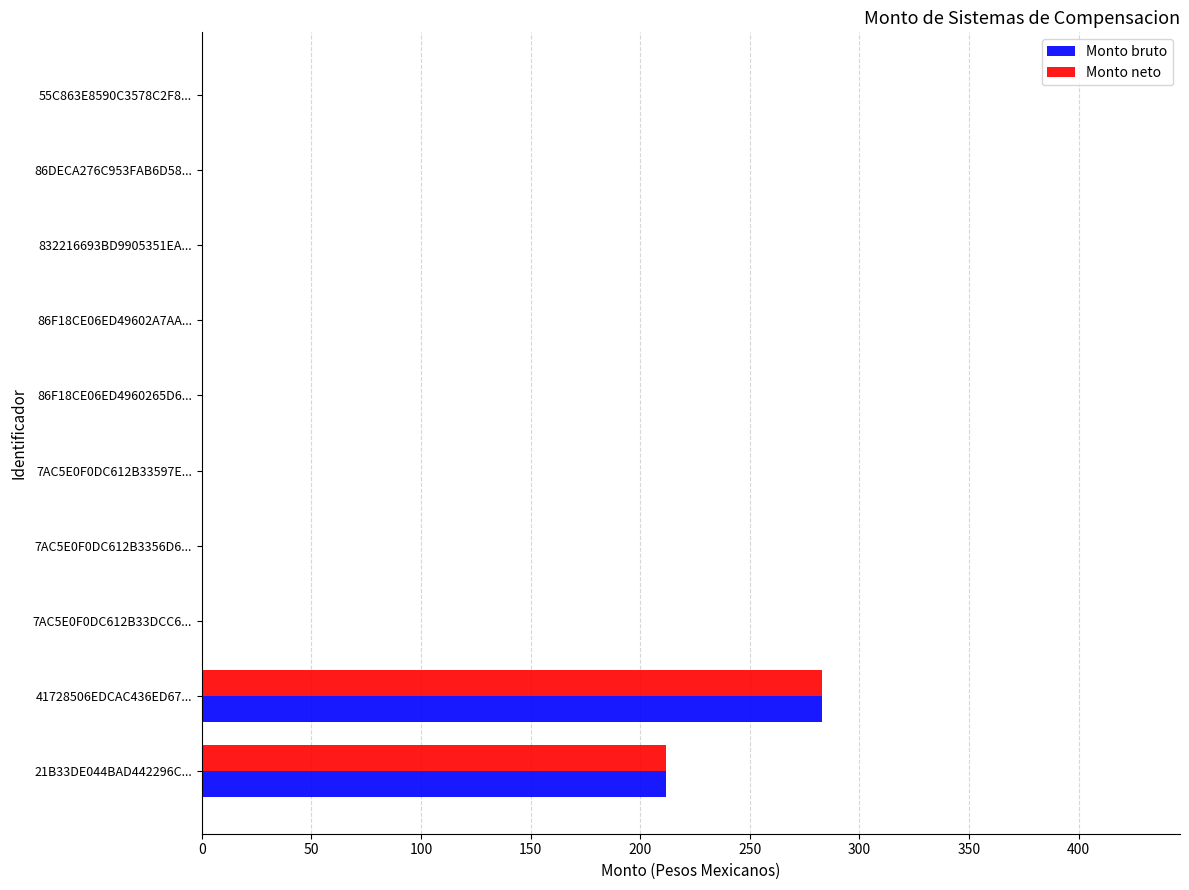

The Monto neto series shows 99 at 86DECA276C953FAB6D58.... True or false?

False